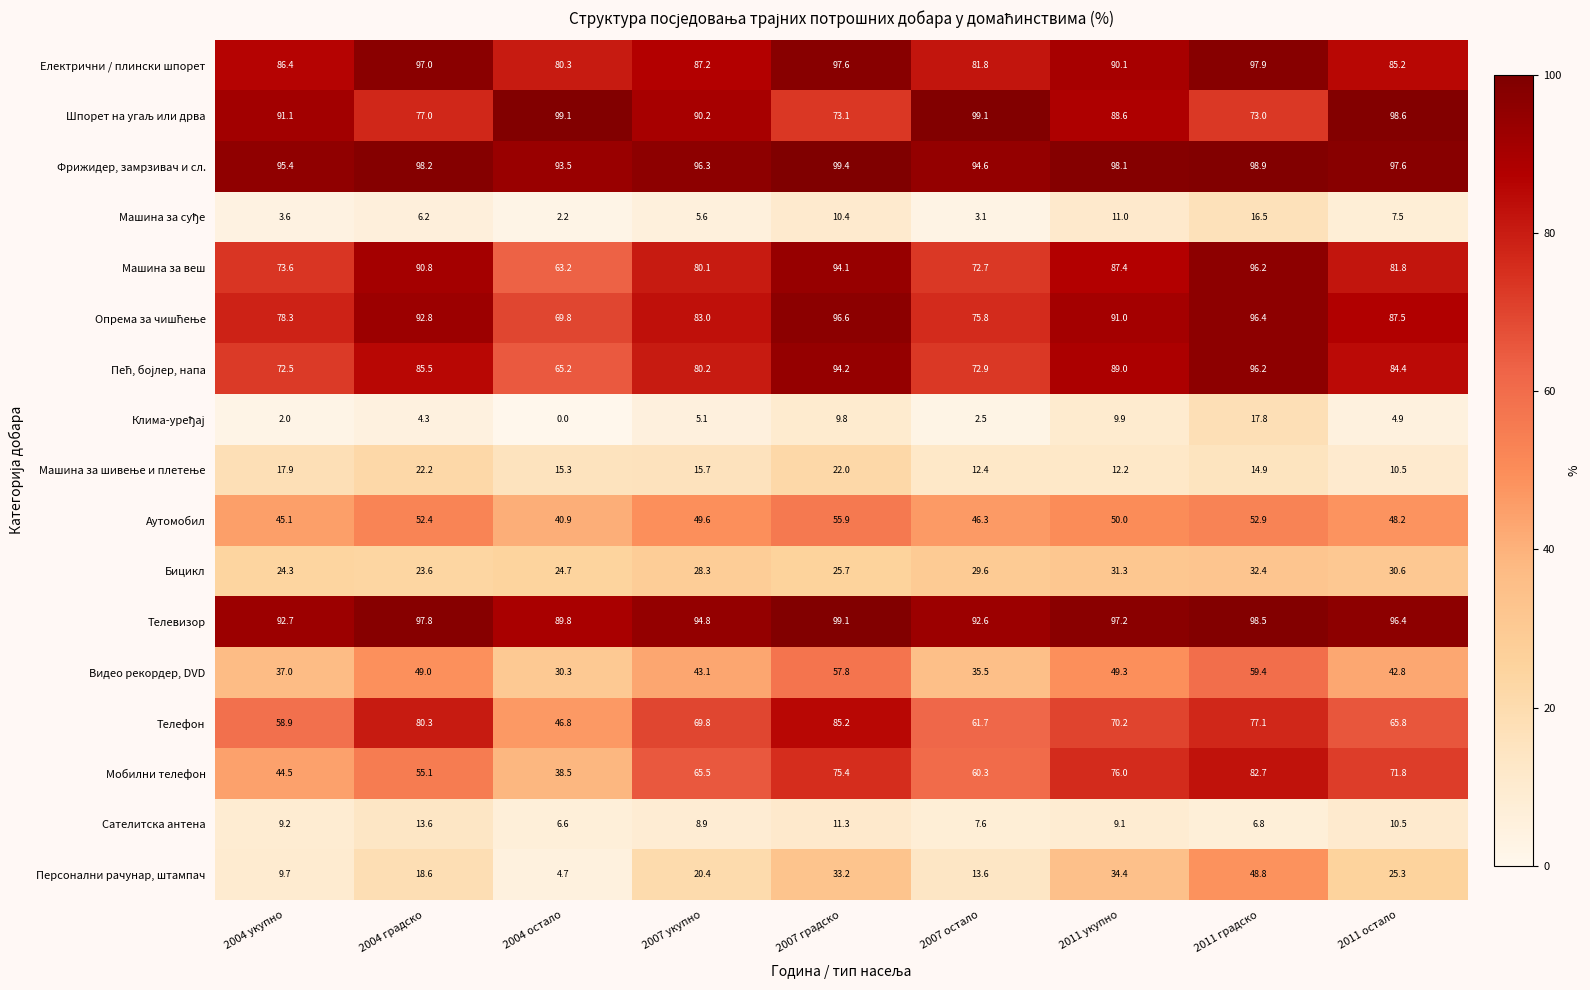

How many categories are shown in the chart?

9